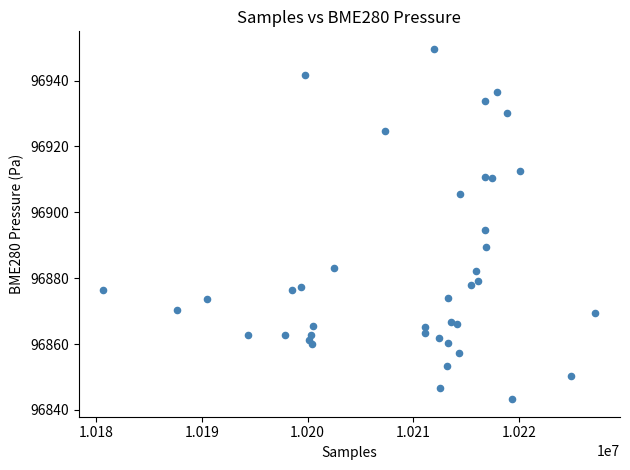

What Y value in the scatter plot is closest to 96896?

96894.6